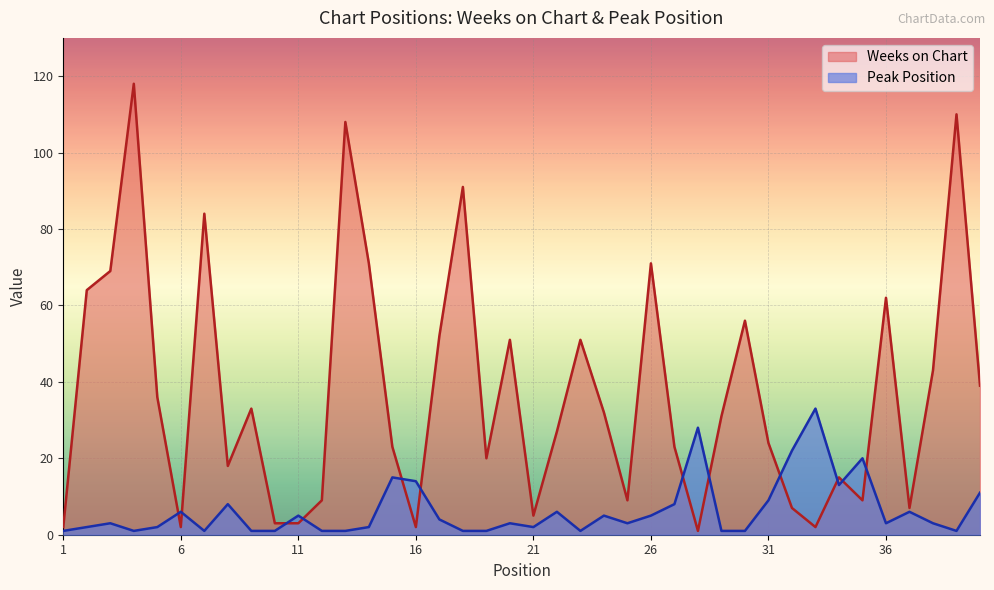

Rank the series by their average value, from lowest to highest.

Peak Position, Weeks on Chart